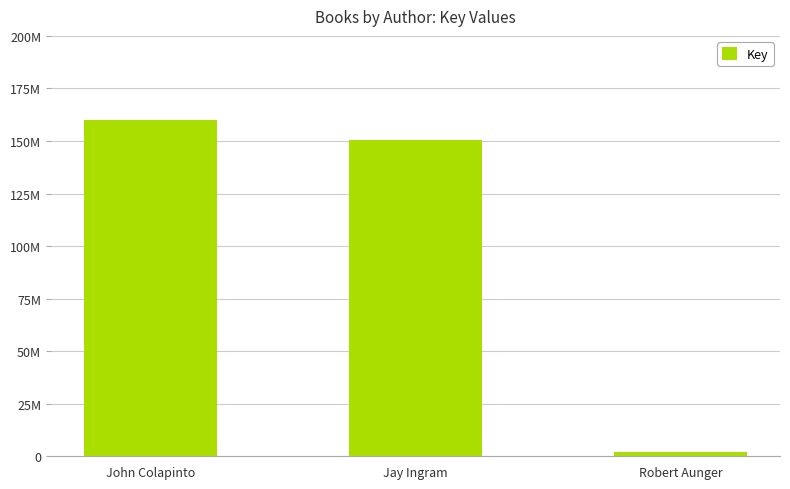

Which label corresponds to the smallest value in the chart?

Robert Aunger